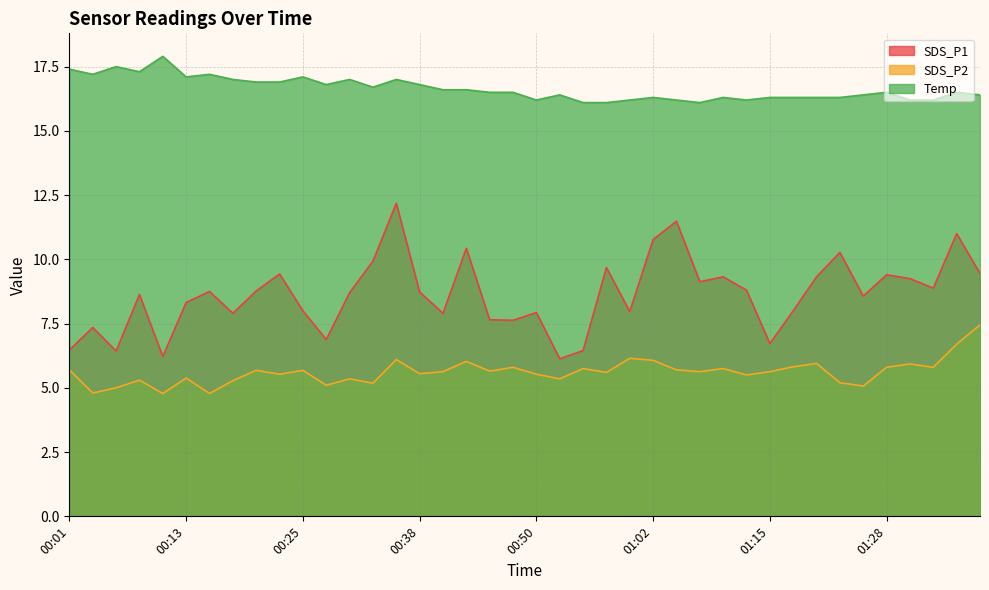

How many lines are shown in the chart?

3